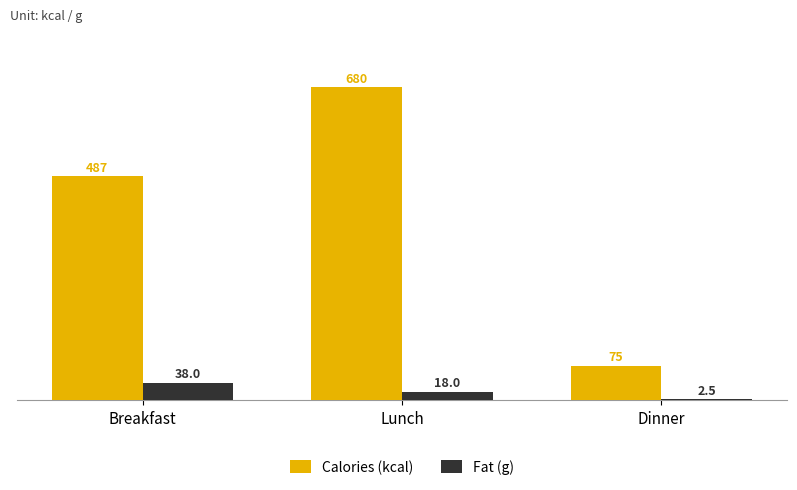

Is it true that Calories (kcal) equals 487.0 at Breakfast?

True